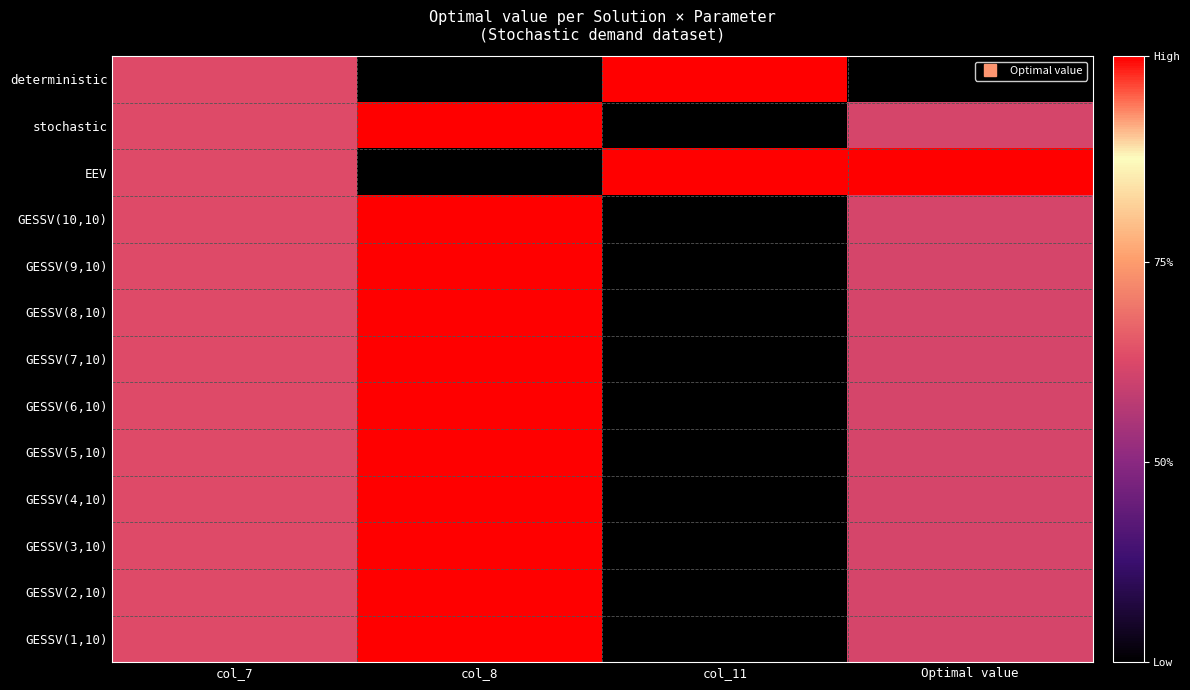

Reading left to right, what are all the values shown in this chart?

deterministic: col_7=0.5	col_8=0.0	col_11=1.0	Optimal value=0.0
stochastic: col_7=0.5	col_8=1.0	col_11=0.0	Optimal value=0.5
EEV: col_7=0.5	col_8=0.0	col_11=1.0	Optimal value=1.0
GESSV(10,10): col_7=0.5	col_8=1.0	col_11=0.0	Optimal value=0.5
GESSV(9,10): col_7=0.5	col_8=1.0	col_11=0.0	Optimal value=0.5
GESSV(8,10): col_7=0.5	col_8=1.0	col_11=0.0	Optimal value=0.5
GESSV(7,10): col_7=0.5	col_8=1.0	col_11=0.0	Optimal value=0.5
GESSV(6,10): col_7=0.5	col_8=1.0	col_11=0.0	Optimal value=0.5
GESSV(5,10): col_7=0.5	col_8=1.0	col_11=0.0	Optimal value=0.5
GESSV(4,10): col_7=0.5	col_8=1.0	col_11=0.0	Optimal value=0.5
GESSV(3,10): col_7=0.5	col_8=1.0	col_11=0.0	Optimal value=0.5
GESSV(2,10): col_7=0.5	col_8=1.0	col_11=0.0	Optimal value=0.5
GESSV(1,10): col_7=0.5	col_8=1.0	col_11=0.0	Optimal value=0.5